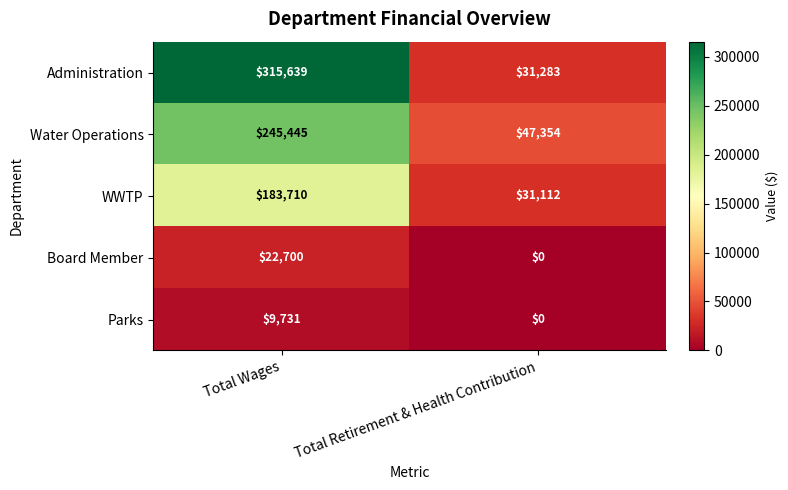

True or false: Administration has a value of 315639 at Total Wages.

True